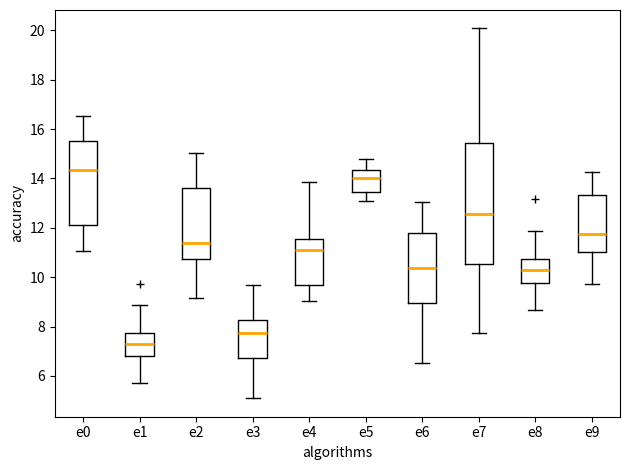

Reading left to right, read every box against the y-axis: the position of its median line, the range the box covers, and the ends of its whiskers. The values are not printed on the chart, so give them approximately, as read against the axis.

e0: median 14.4, box 12.2 to 15.4, whiskers 11.0 to 16.6
e1: median 7.2, box 6.8 to 7.8, whiskers 5.8 to 8.8
e2: median 11.4, box 10.8 to 13.6, whiskers 9.2 to 15.0
e3: median 7.8, box 6.8 to 8.2, whiskers 5.0 to 9.6
e4: median 11.0, box 9.6 to 11.6, whiskers 9.0 to 13.8
e5: median 14.0, box 13.4 to 14.4, whiskers 13.0 to 14.8
e6: median 10.4, box 9.0 to 11.8, whiskers 6.6 to 13.0
e7: median 12.6, box 10.6 to 15.4, whiskers 7.8 to 20.0
e8: median 10.4, box 9.8 to 10.8, whiskers 8.6 to 11.8
e9: median 11.8, box 11.0 to 13.4, whiskers 9.8 to 14.2